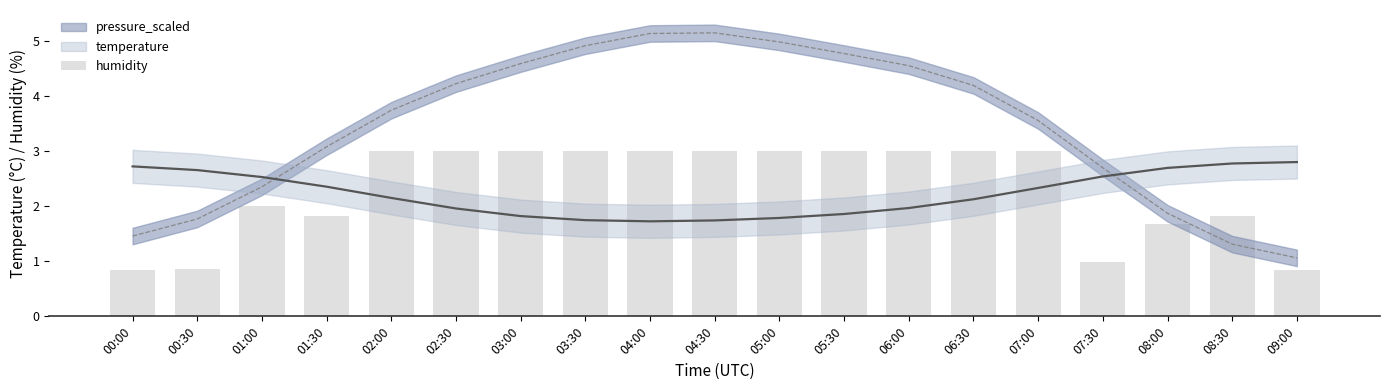

The chart shows a value of 1.7 at 08:00. True or false?

True